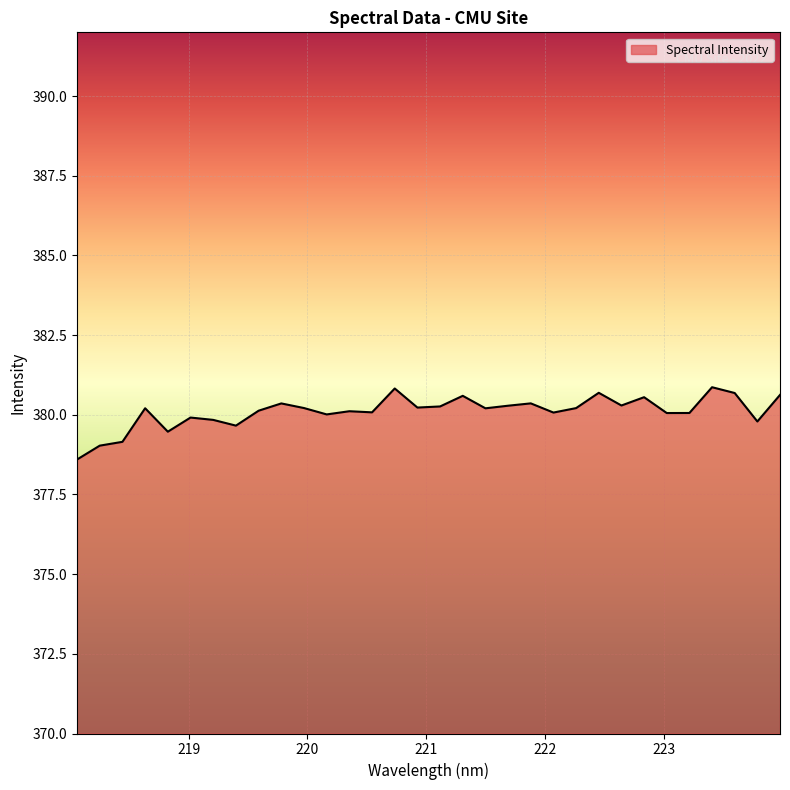

What is the maximum value shown in the chart?

380.9